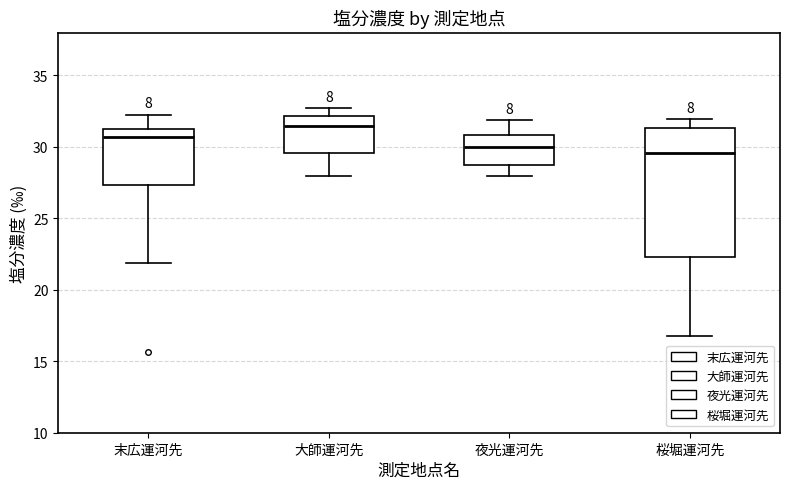

Comparing the boxes themselves (not the whiskers), which one is the tallest?

桜堀運河先